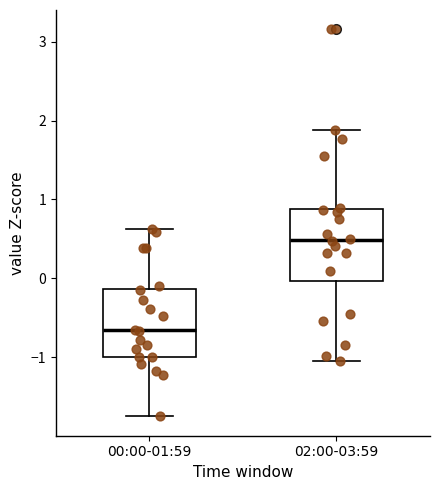

Reading left to right, transcribe this box plot: for each box, give where its median line is, the range the box spans, and where its two whiskers end, as read against the y-axis. The values are not printed on the chart, so give them approximately, as read against the axis.

00:00-01:59: median -0.7, box -1.0 to -0.1, whiskers -1.8 to 0.6
02:00-03:59: median 0.5, box 0.0 to 0.9, whiskers -1.0 to 1.9